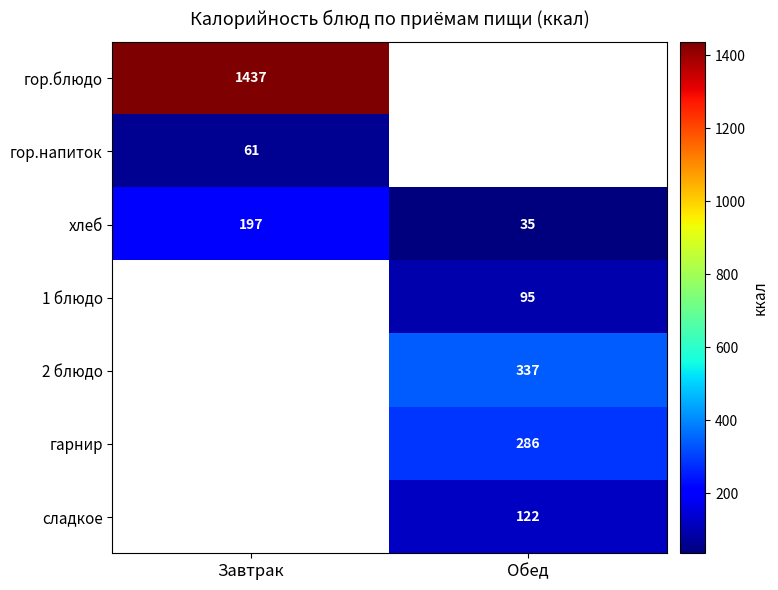

The гарнир series shows 102 at Обед. True or false?

False